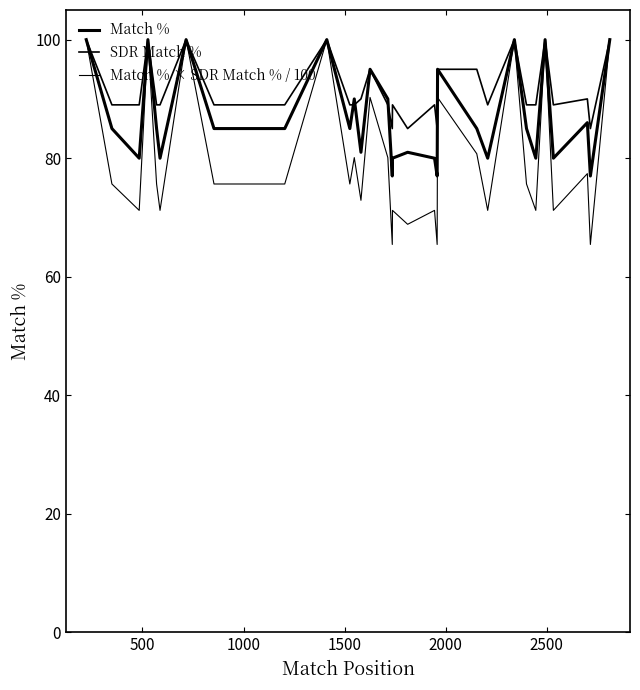

How many data points does each series have?

34